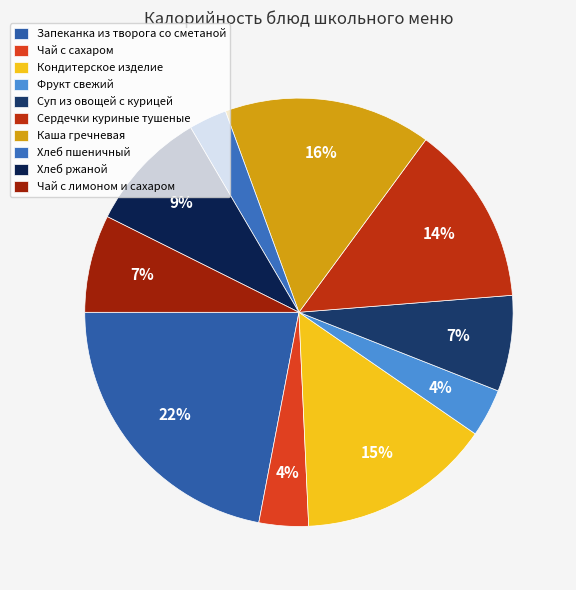

Is there a majority slice in this chart?

No